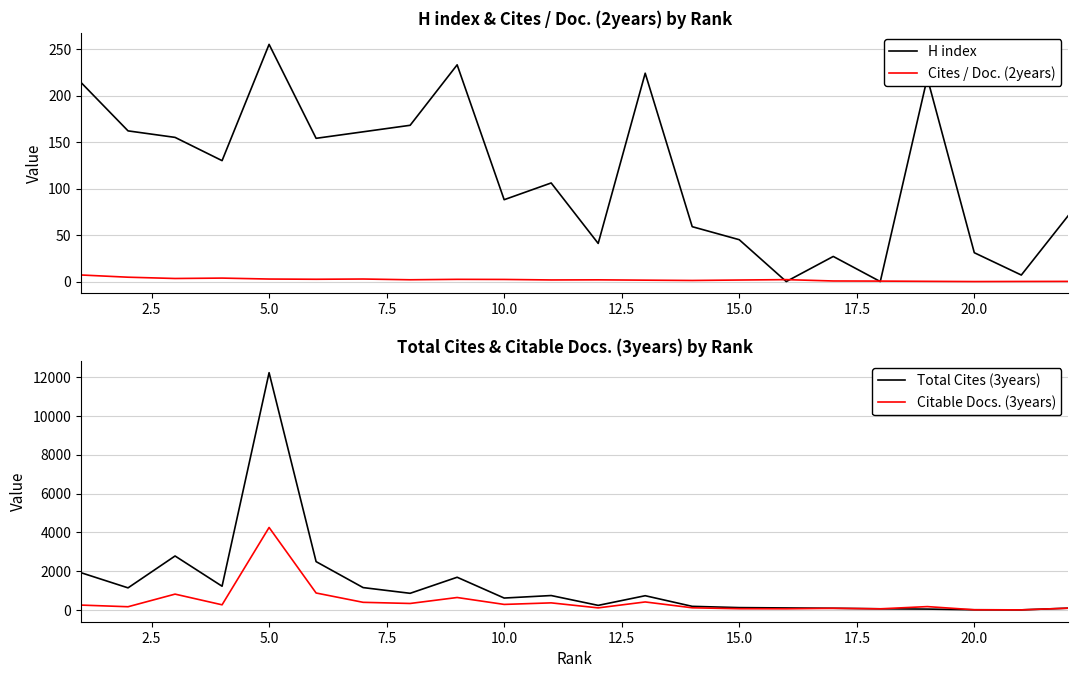

The value of Total Cites (3years) at 5.0 is 2860. True or false?

False